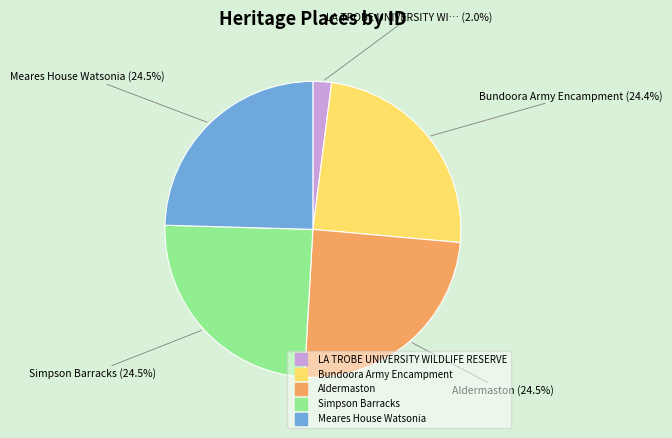

Which slice is the smallest?

LA TROBE UNIVERSITY WILDLIFE RESERVE